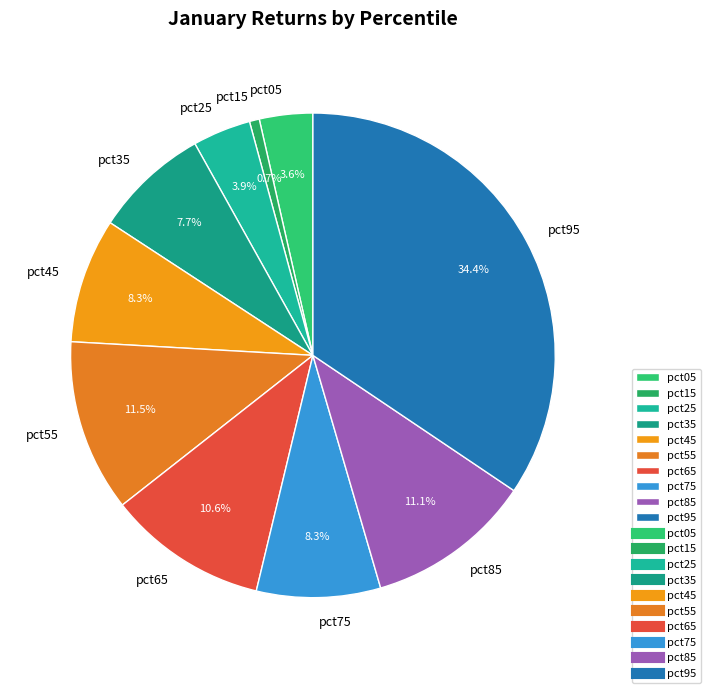

To the nearest percent, what percentage of the pie is pct45?

8%